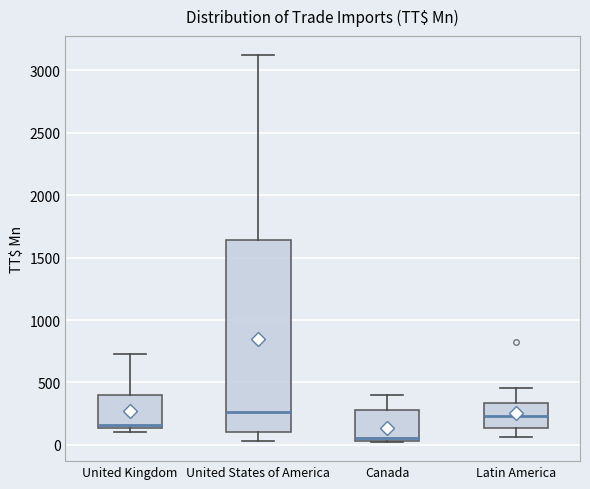

Reading left to right, read every box against the y-axis: the position of its median line, the range the box covers, and the ends of its whiskers. The values are not printed on the chart, so give them approximately, as read against the axis.

United Kingdom: median 150 (just above the box's lower edge), box 150 to 400, whiskers 100 to 700
United States of America: median 250, box 100 to 1650, whiskers 50 to 3100
Canada: median 50 (just above the box's lower edge), box 50 to 300, whiskers 0 to 400
Latin America: median 250, box 150 to 350, whiskers 50 to 450